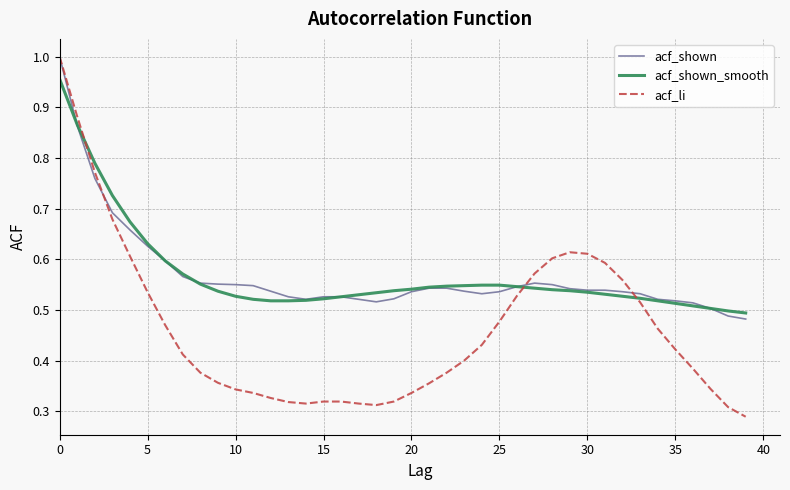

Which series has the widest spread of values?

acf_li